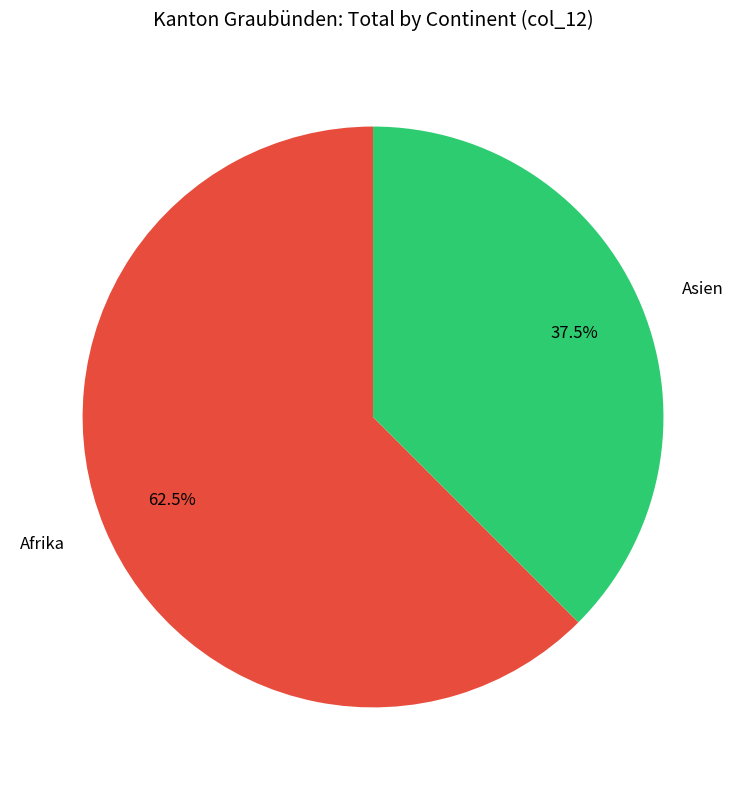

How many slices are in this pie chart?

2